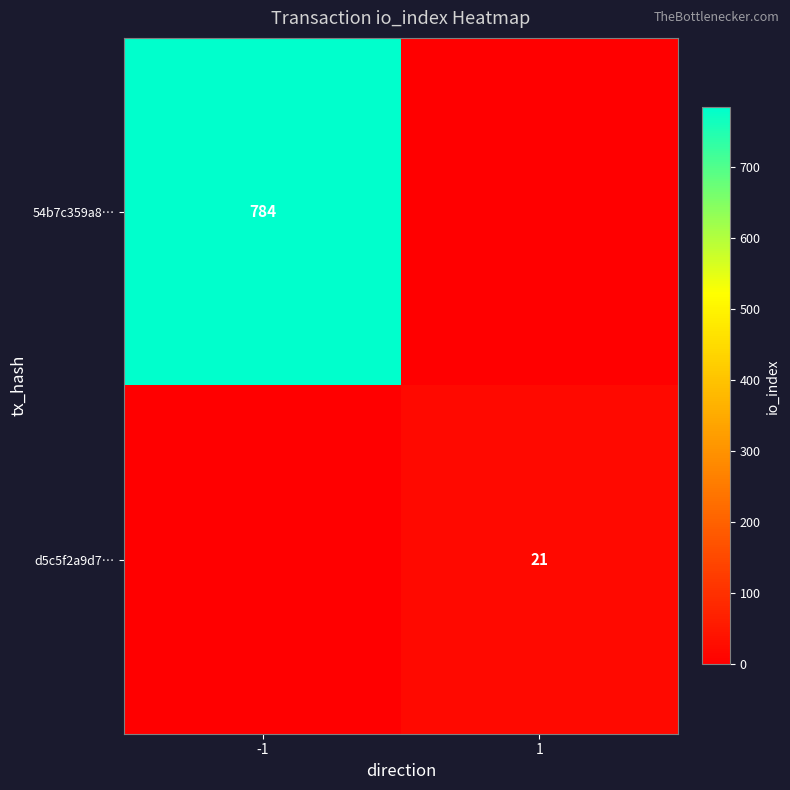

The 54b7c359a8… series shows 784 at -1. True or false?

True